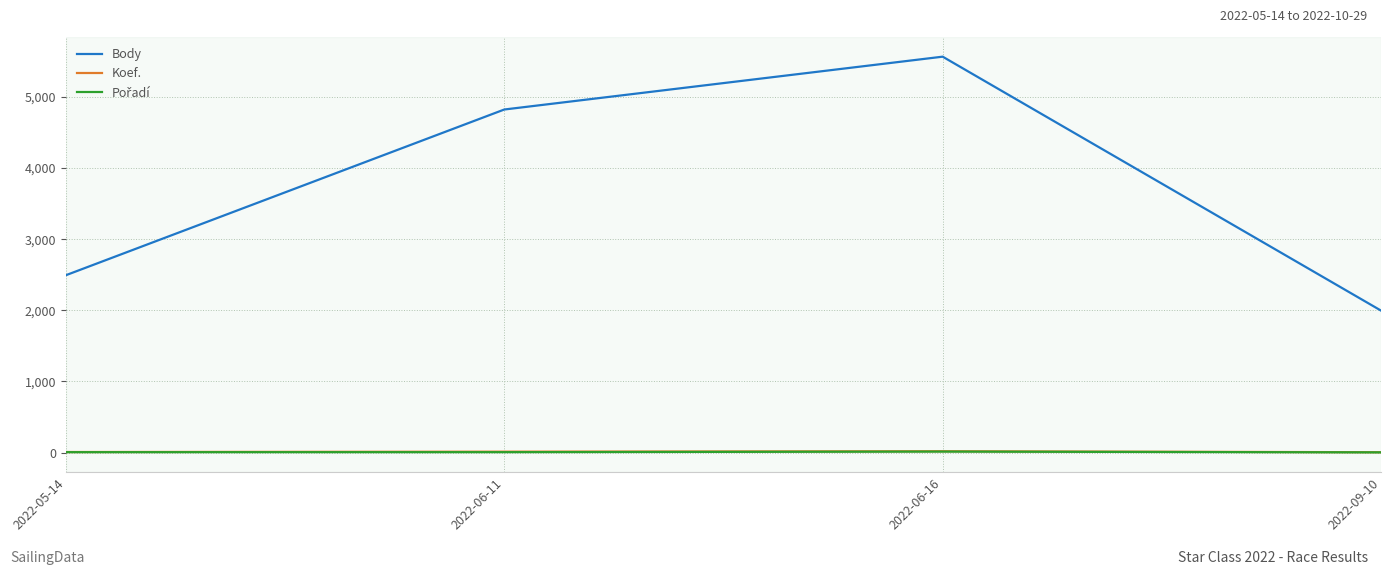

At which category is the sum across all series the highest?

2022-06-16